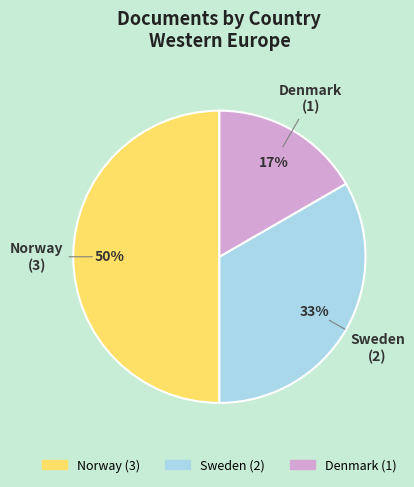

Between Sweden and Norway, which is larger?

Norway